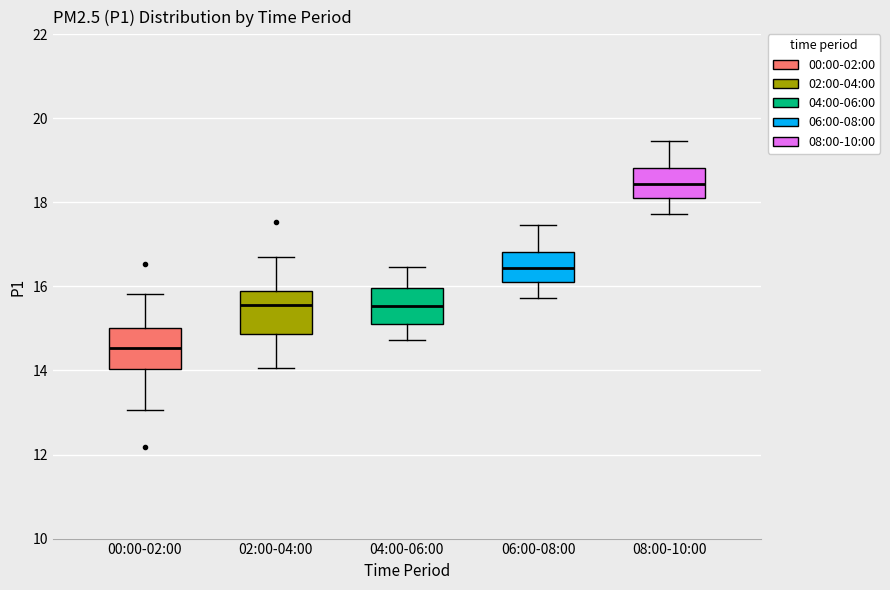

Reading left to right, transcribe this box plot: for each box, give where its median line is, the range the box spans, and where its two whiskers end, as read against the y-axis. The values are not printed on the chart, so give them approximately, as read against the axis.

00:00-02:00: median 14.6, box 14.0 to 15.0, whiskers 13.0 to 15.8
02:00-04:00: median 15.6, box 14.8 to 16.0, whiskers 14.0 to 16.8
04:00-06:00: median 15.6, box 15.2 to 16.0, whiskers 14.8 to 16.4
06:00-08:00: median 16.4, box 16.2 to 16.8, whiskers 15.8 to 17.4
08:00-10:00: median 18.4, box 18.2 to 18.8, whiskers 17.8 to 19.4